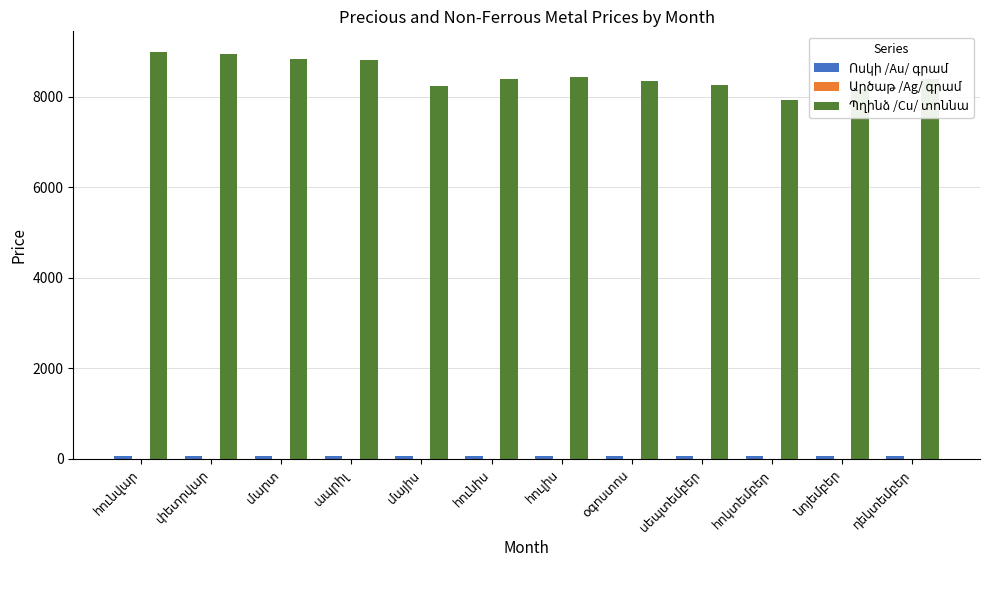

What is the value of the Ոսկի /Au/ գրամ bar at the 10th from the left?

61.6